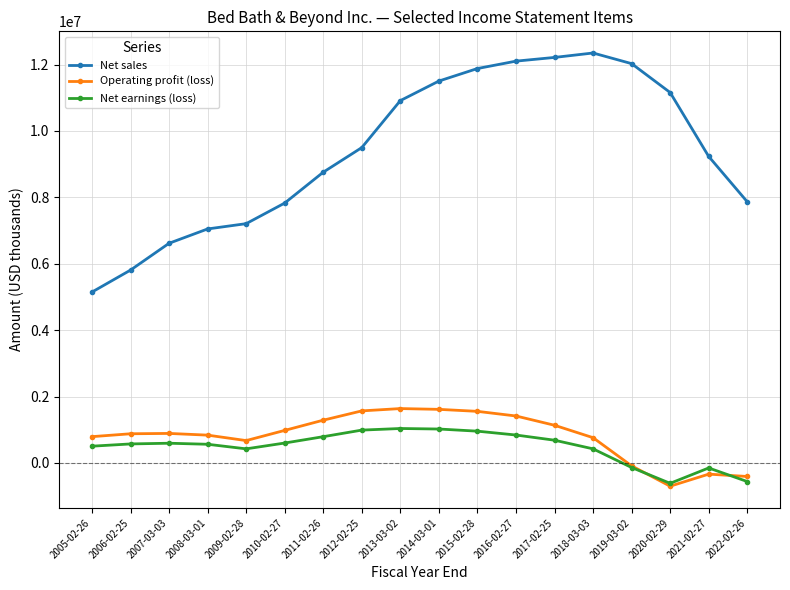

Is this an area chart (filled region under the line)?

No